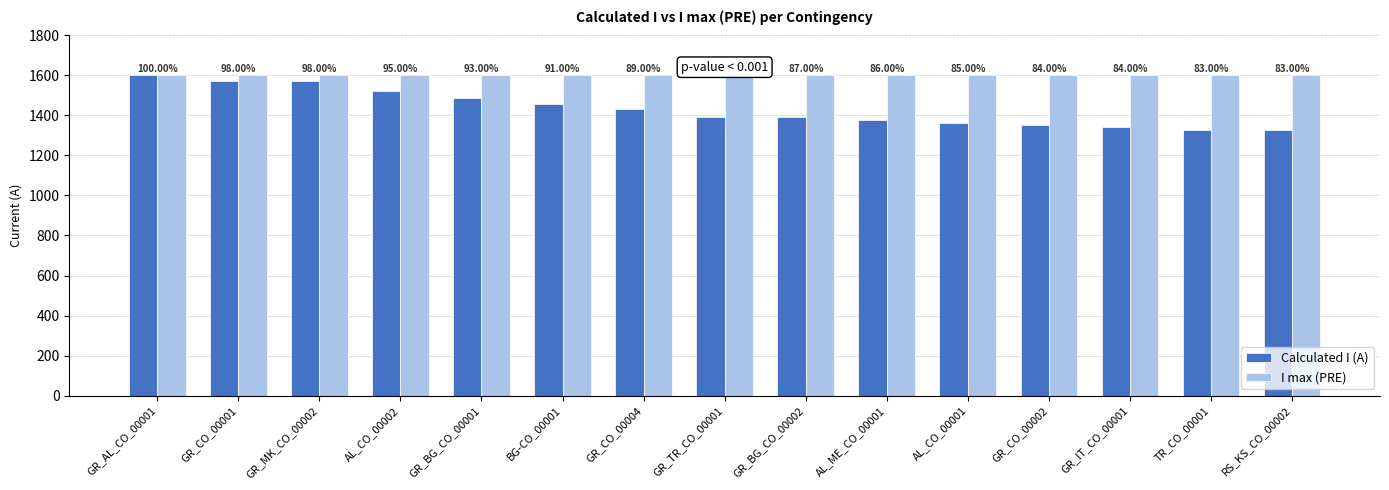

Rank the series at AL_CO_00001 from highest to lowest value.

I max (PRE), Calculated I (A)